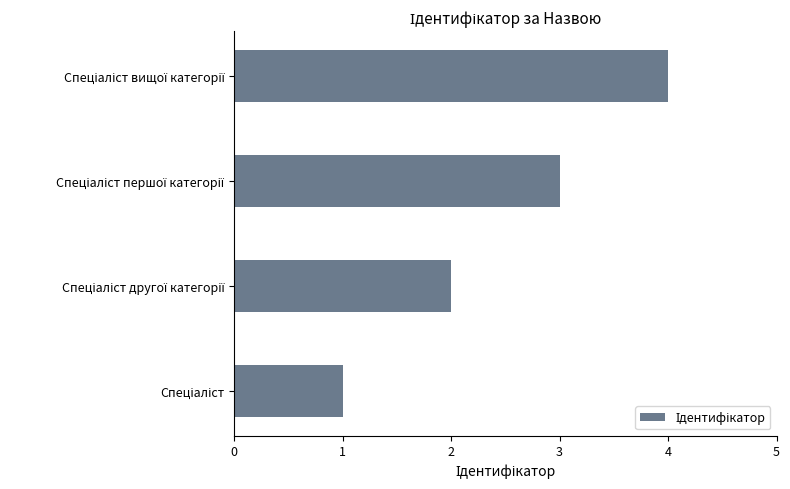

What is the greatest value displayed?

4